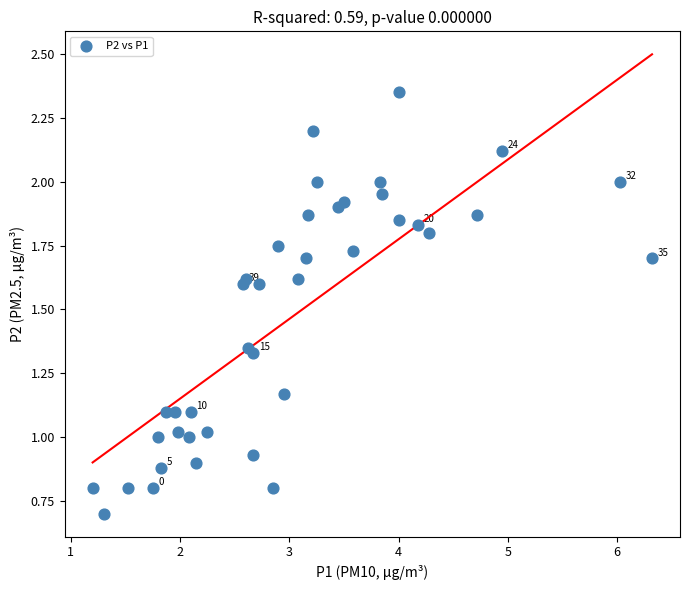

What is the range of X values (max minus min)?

5.1